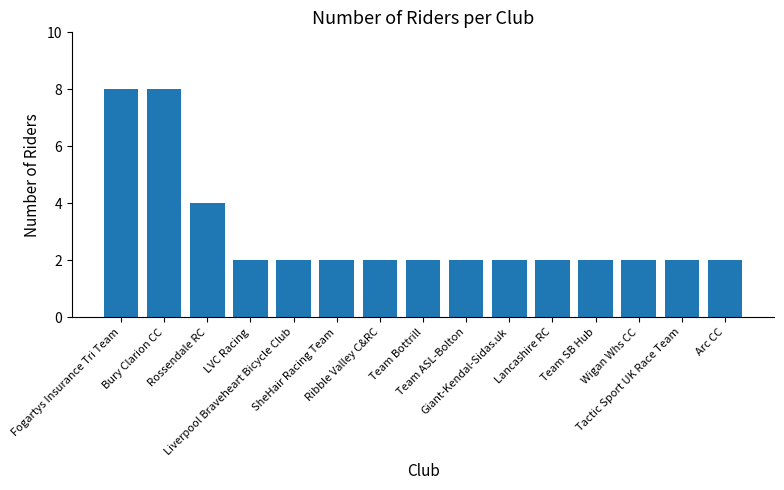

What is the ratio of the value at Bury Clarion CC to the value at Team Bottrill?

4.0